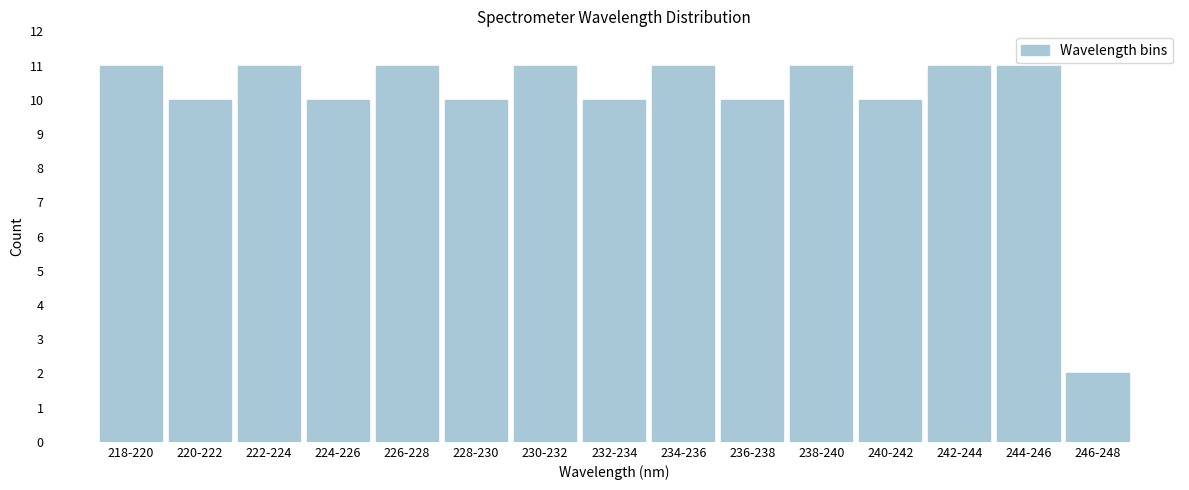

Reading right to left, list all the values displayed in this chart.

246-248=2	244-246=11	242-244=11	240-242=10	238-240=11	236-238=10	234-236=11	232-234=10	230-232=11	228-230=10	226-228=11	224-226=10	222-224=11	220-222=10	218-220=11